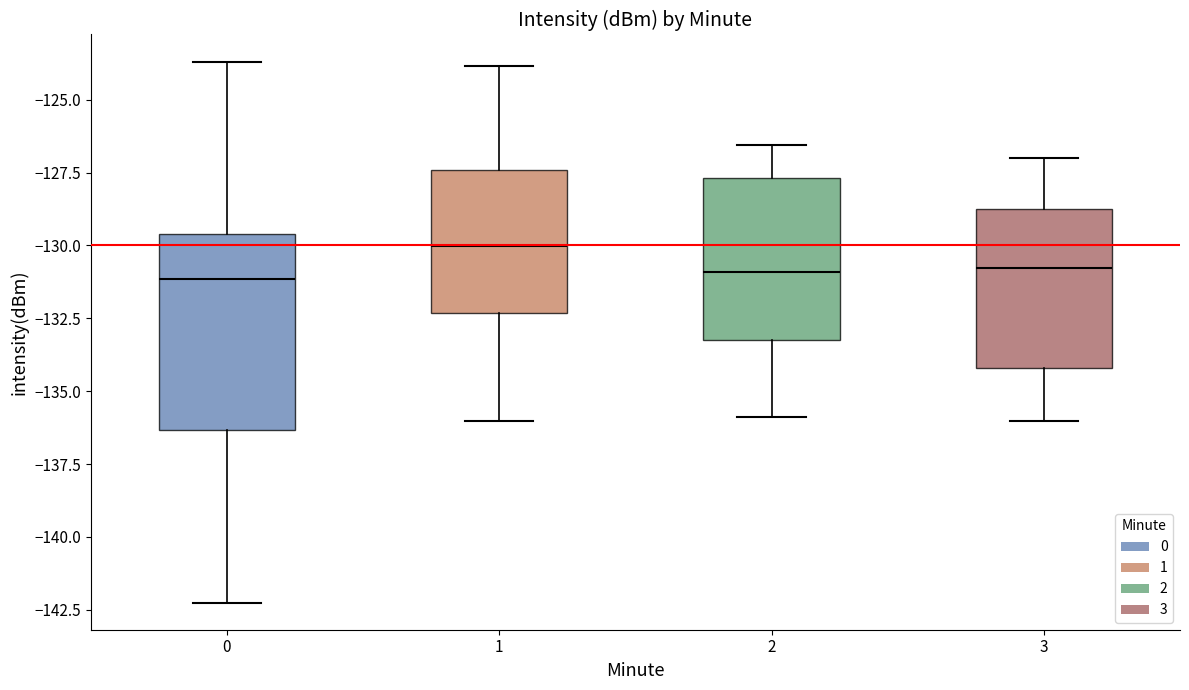

Where does the lower whisker of the box at x = 2 end on the y-axis? The values are not printed on the chart, so give them approximately, as read against the axis.

-136.0